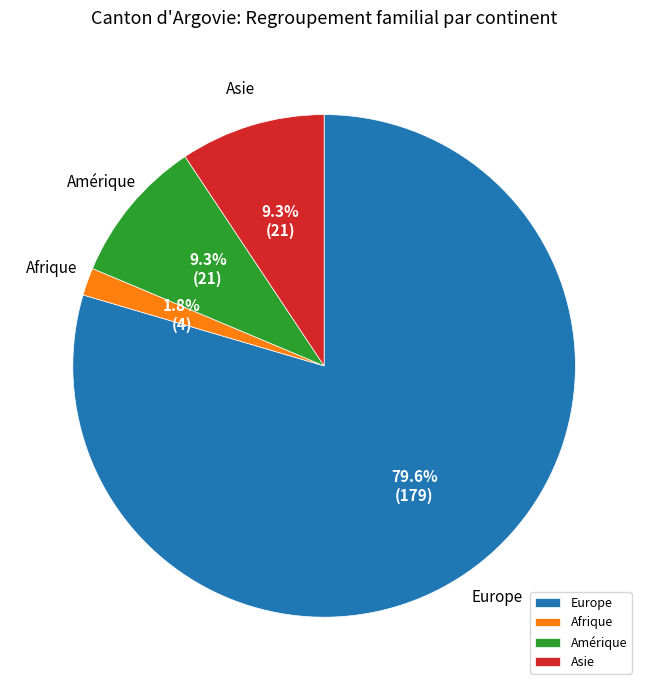

What percentage is the Amérique slice, to the nearest percent?

9%